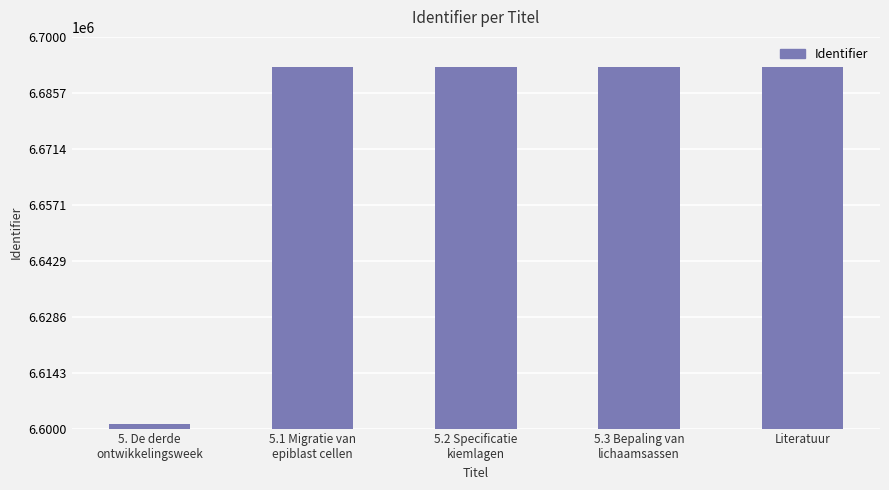

How many bars are there in total?

5